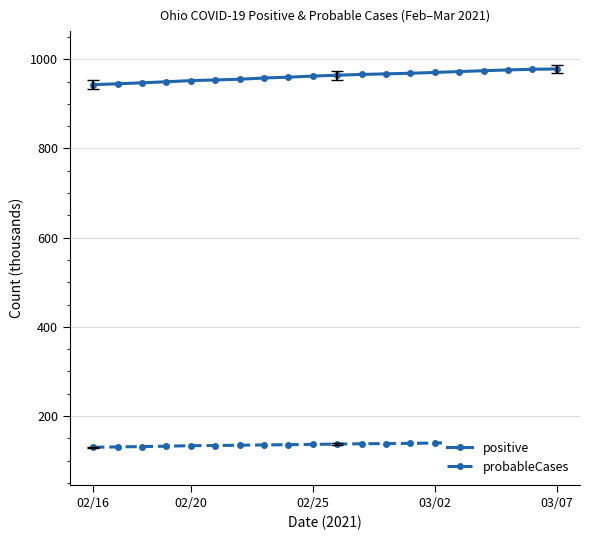

What is the spread (max minus min) of values at 10?

827.5